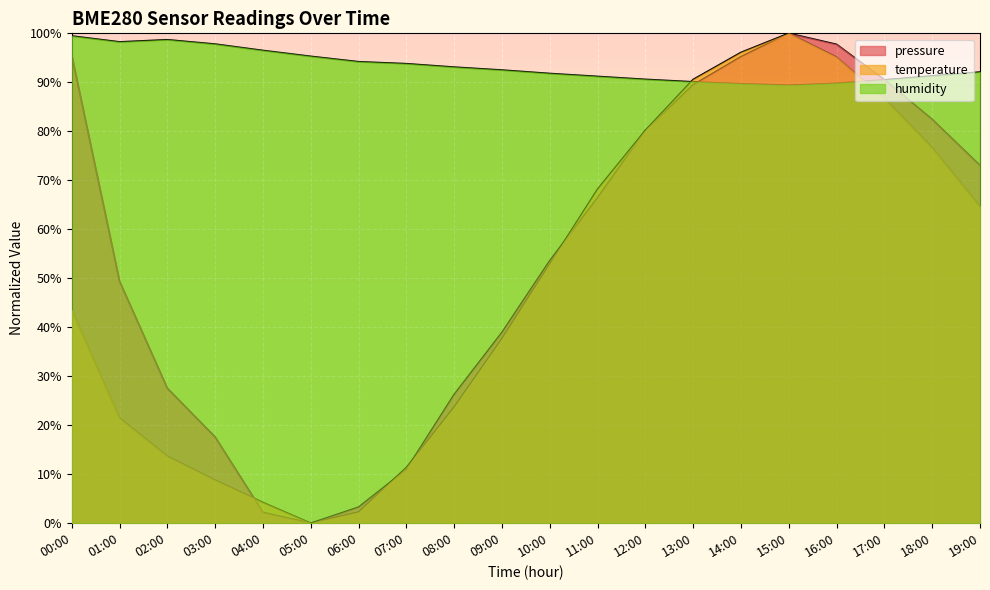

How many interior local valleys does the humidity series have?

2